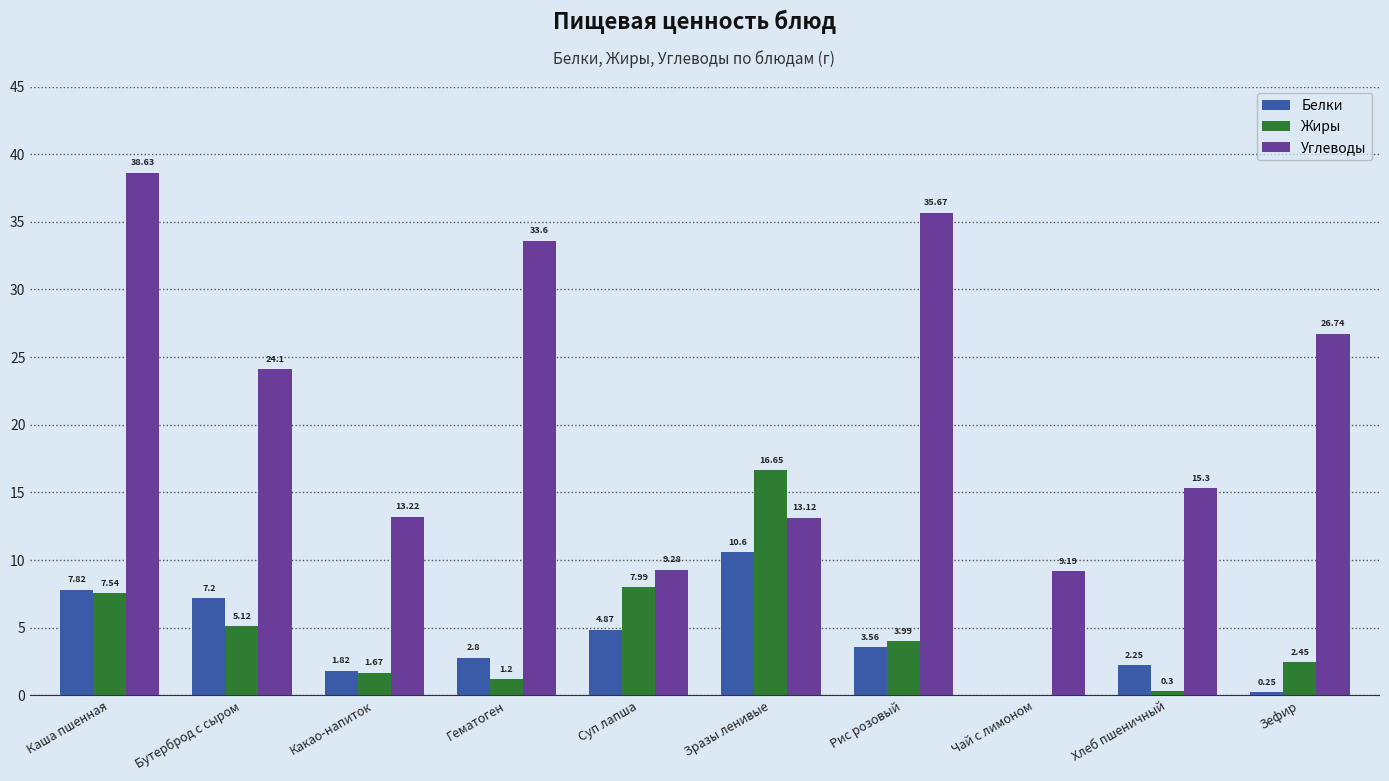

Are the bars grouped side by side (vs. stacked)?

Yes